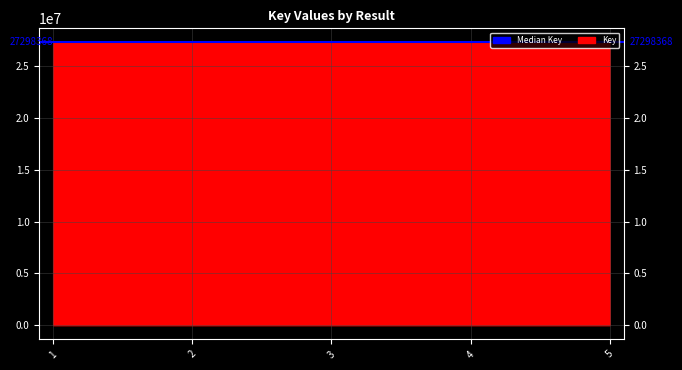

Reading left to right, list all the values displayed in this chart.

1=27298420	2=27298416	3=27298368	4=27298364	5=27298330